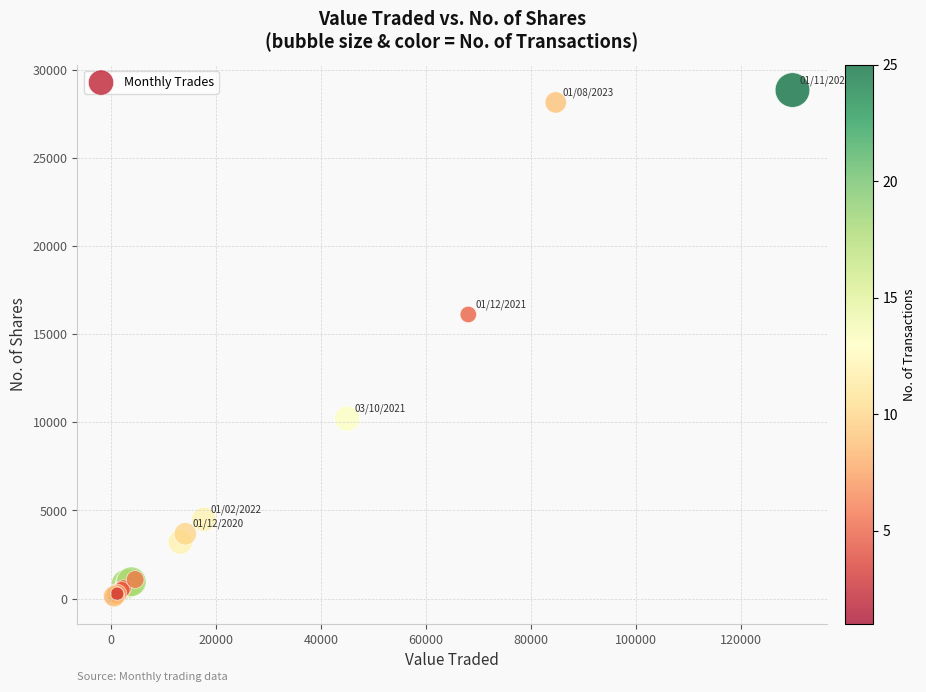

What Y value in the scatter plot is closest to 14419?

16112